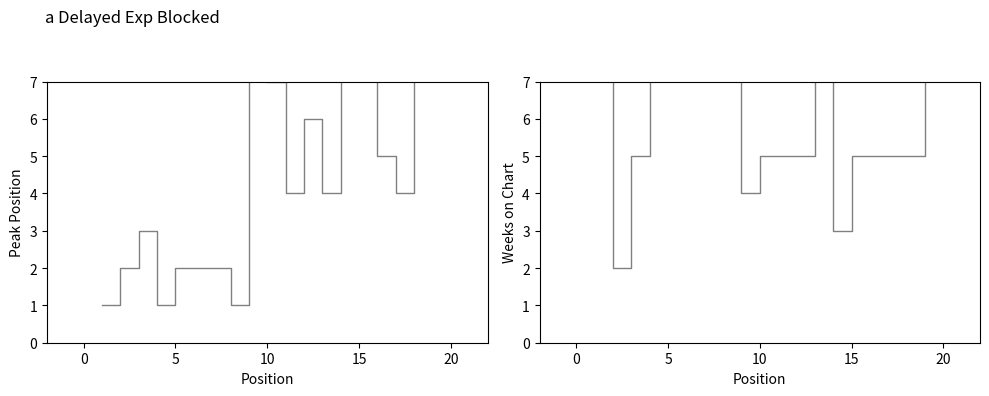

Is it true that Peak Position equals 3 at 5?

False